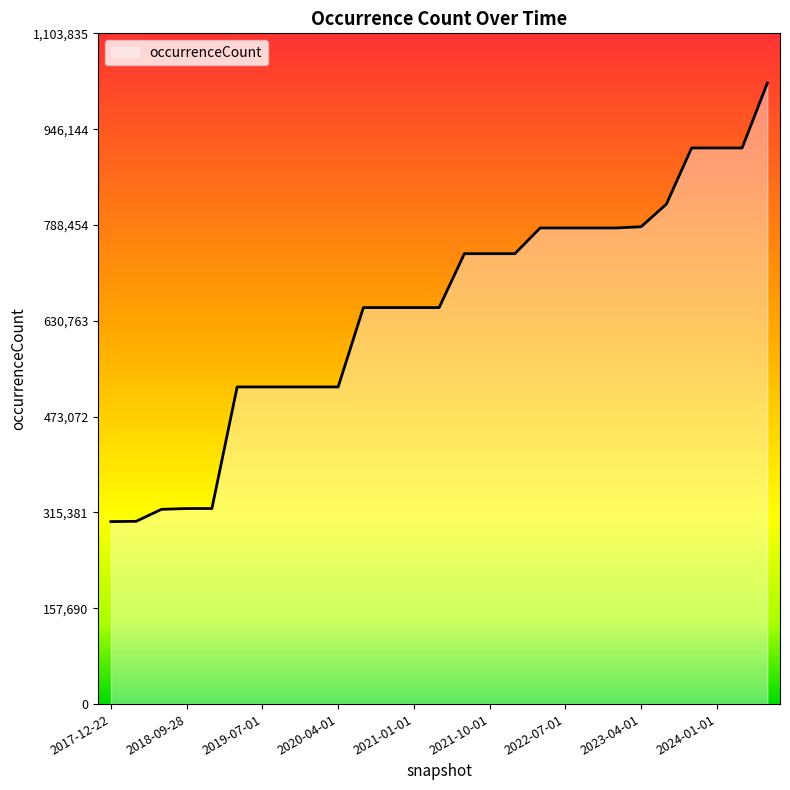

What is the greatest value displayed?

1022070